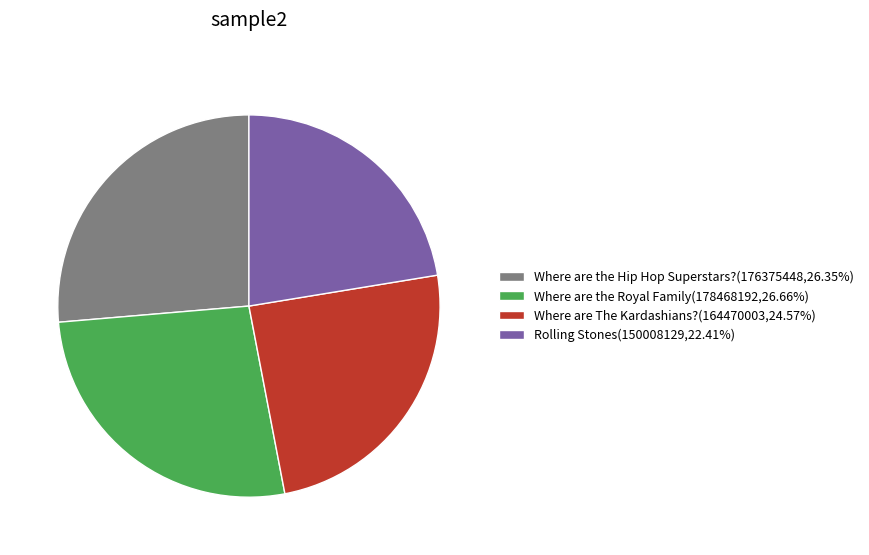

Combined, do Where are The Kardashians?(164470003,24.57%) and Where are the Royal Family(178468192,26.66%) account for over 50%?

Yes